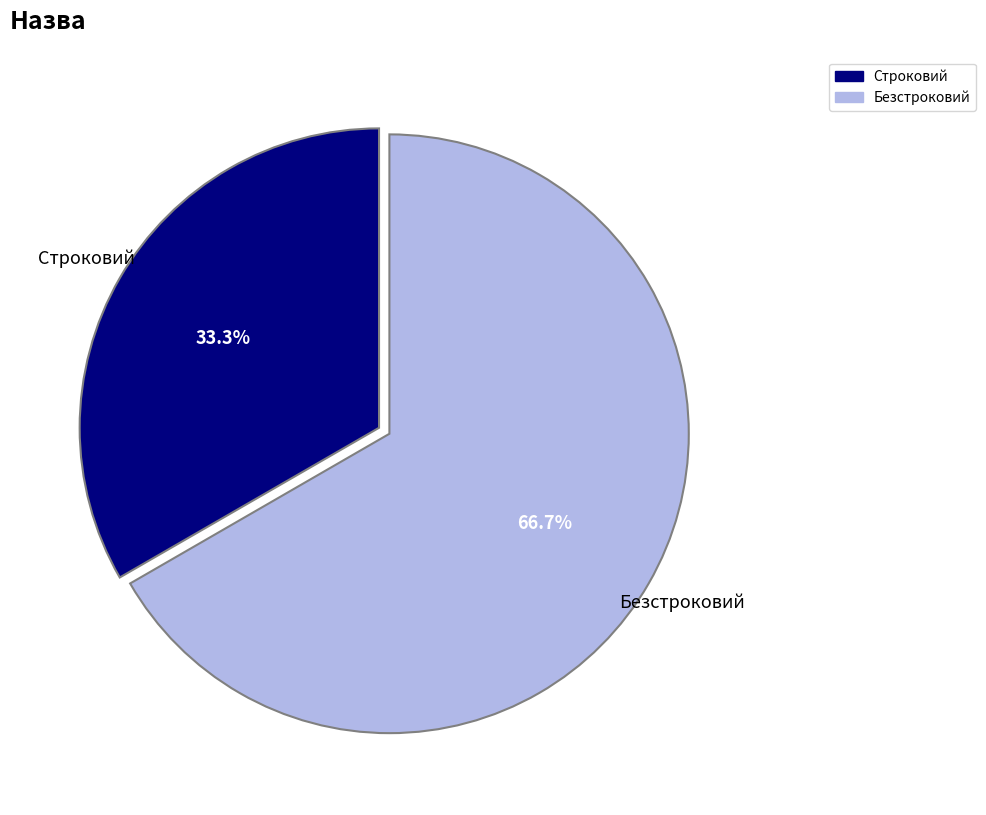

How many segments does this pie chart have?

2